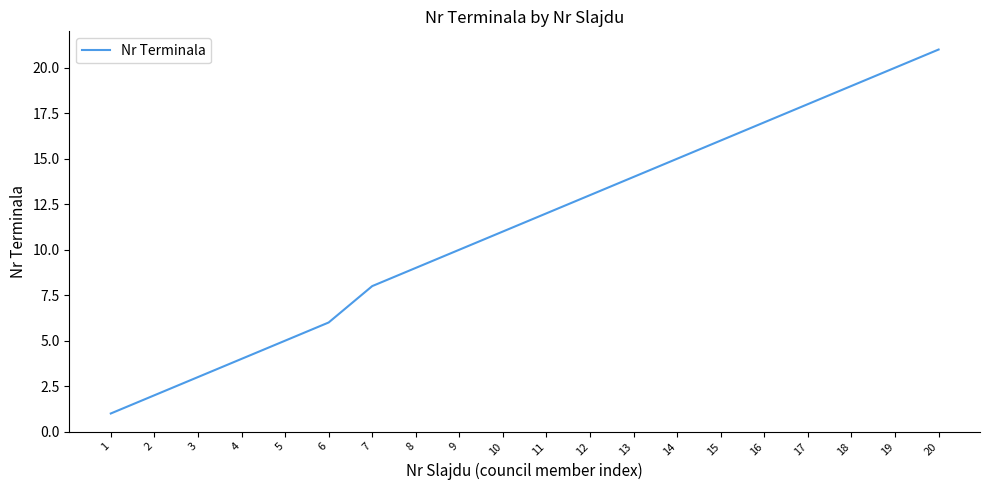

Reading left to right, extract all data points from this chart.

1	2	3	4	5	6	8	9	10	11	12	13	14	15	16	17	18	19	20	21